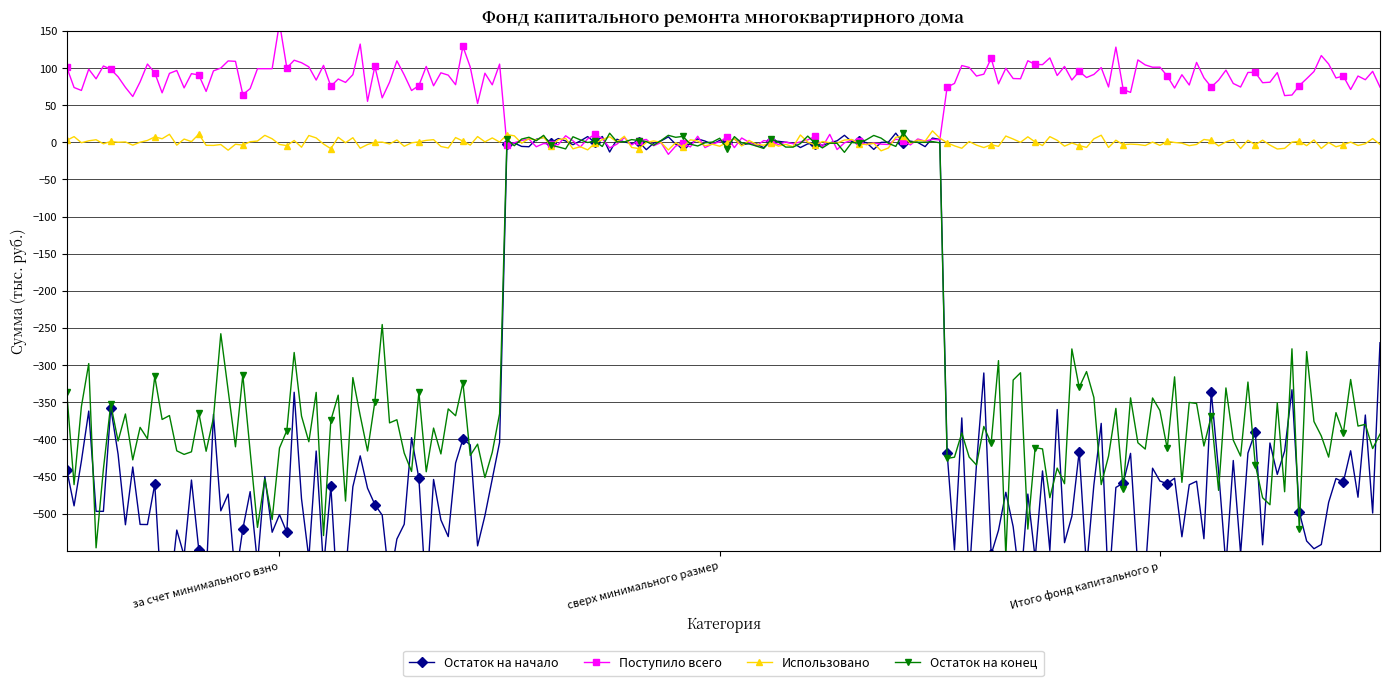

Rank the categories by Использовано value from lowest to highest.

за счет минимального взноса, сверх минимального размера взноса, Итого фонд капитального ремонта